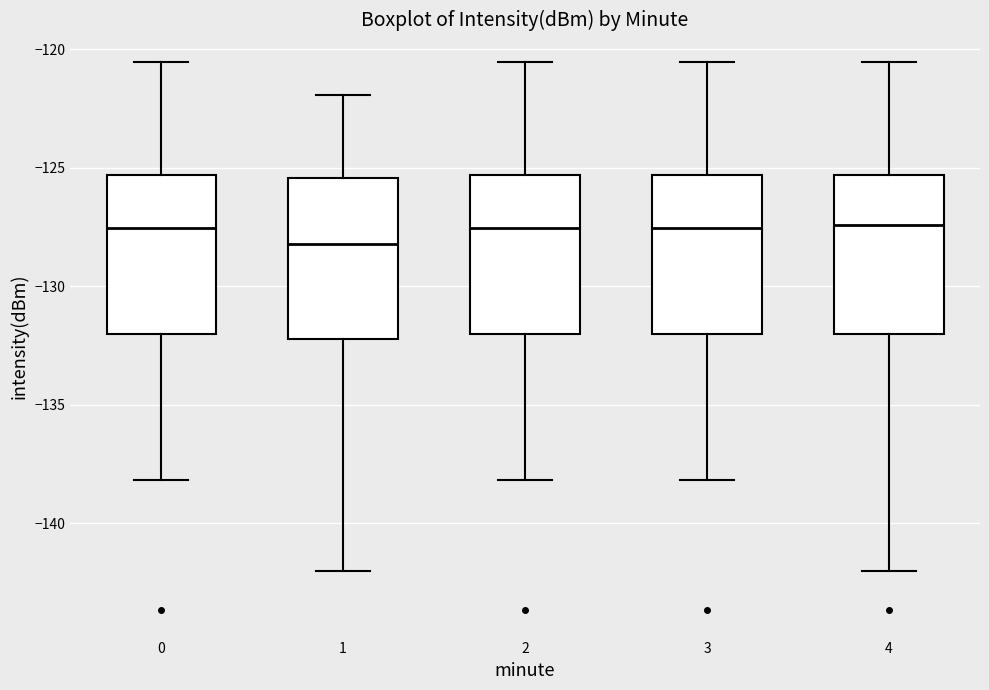

Where does the median line of the box at x = 2 sit on the y-axis? The values are not printed on the chart, so give them approximately, as read against the axis.

-127.5